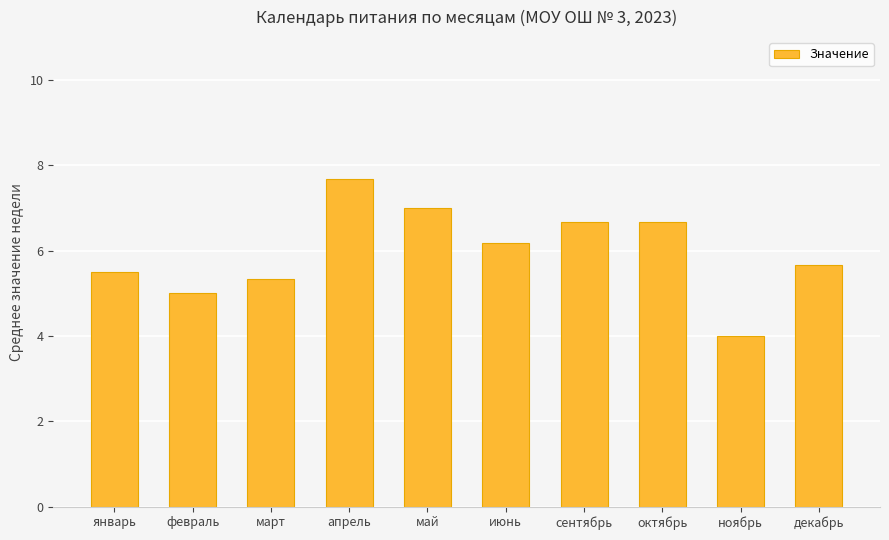

What is the label of the 8th bar from the right?

март